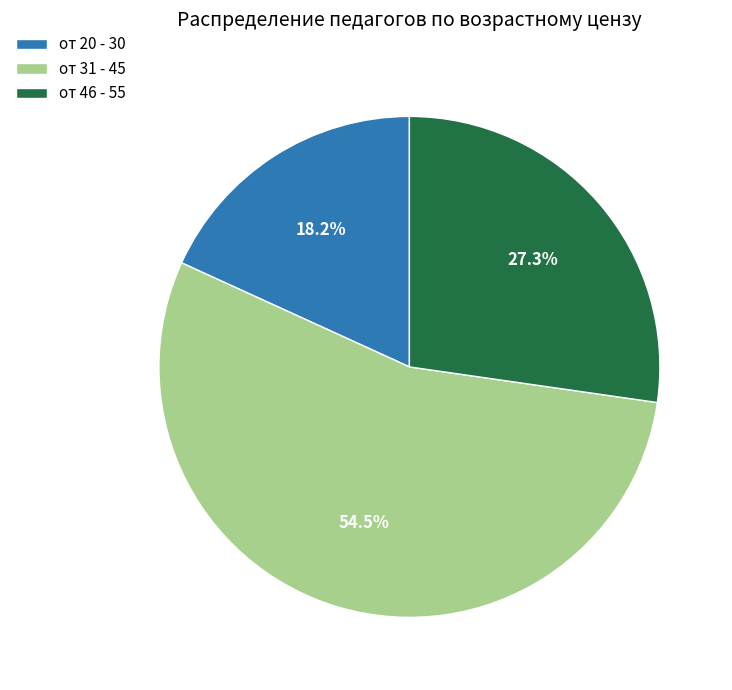

Combined, do от 20 - 30 and от 46 - 55 account for over 50%?

No